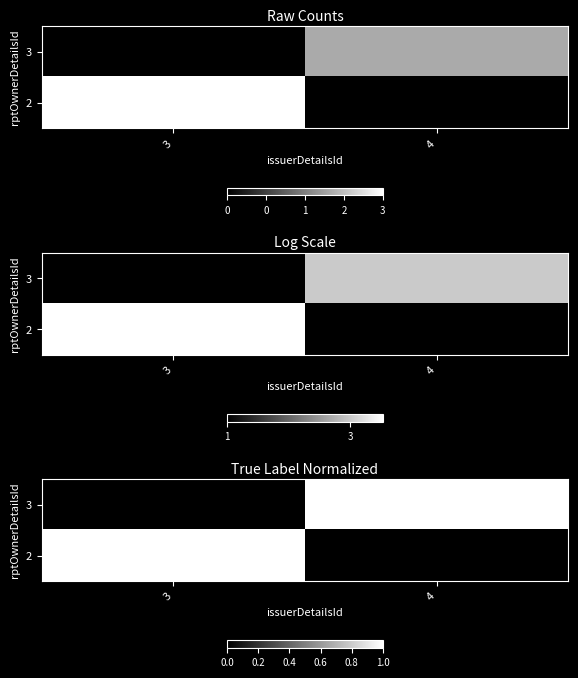

What is the maximum value for 3?

1